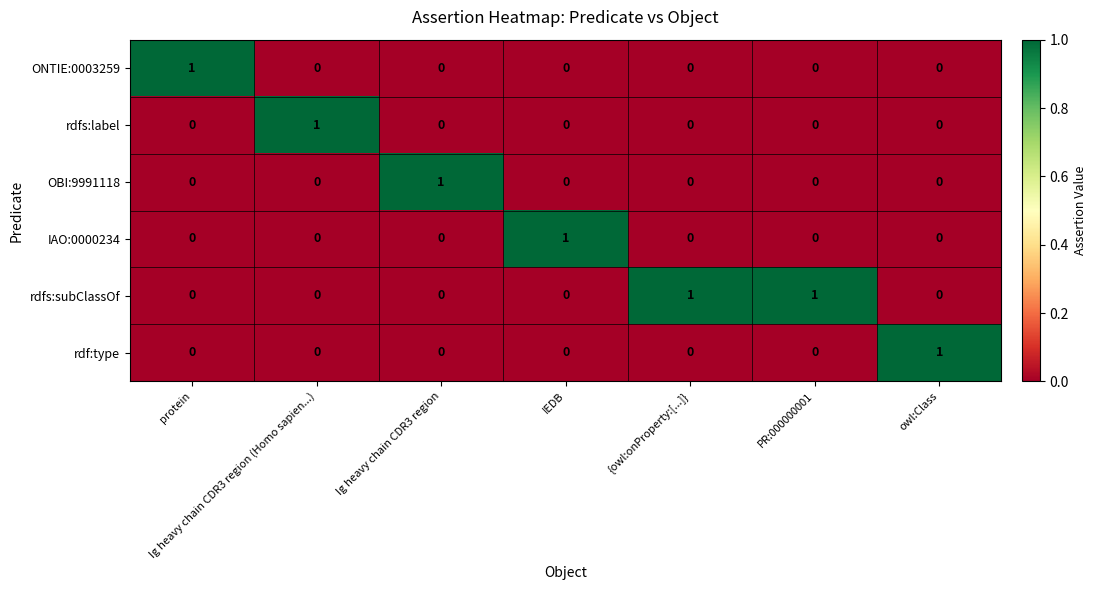

The OBI:9991118 series shows 0 at owl:Class. True or false?

True